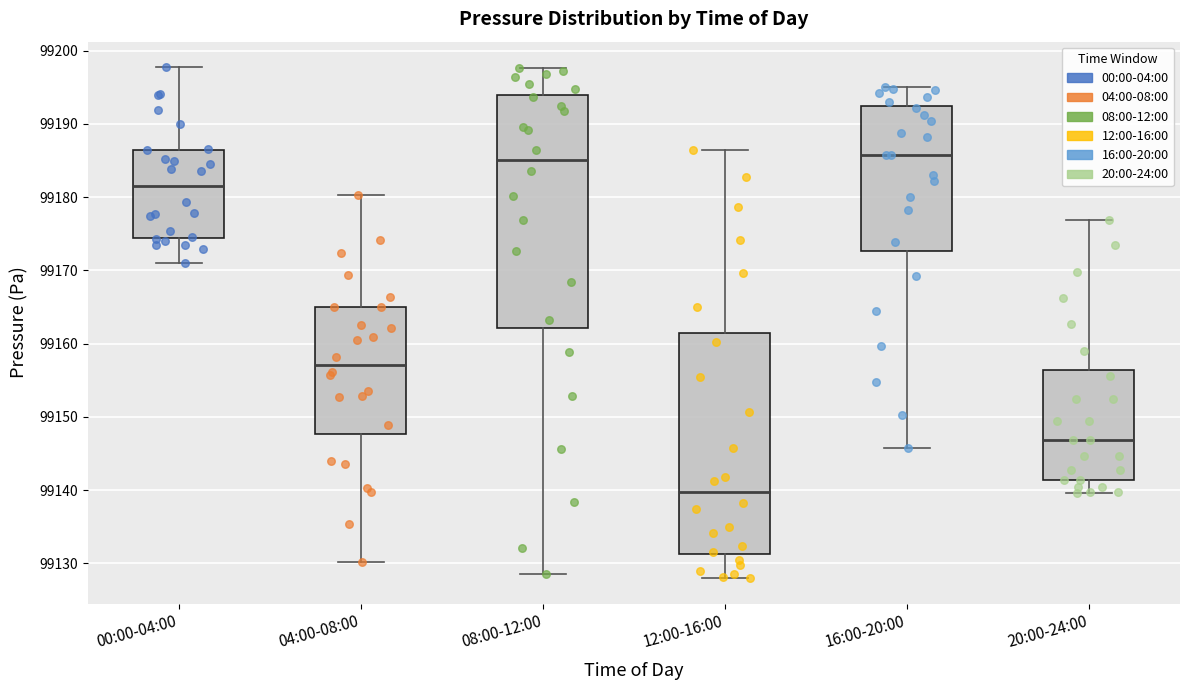

Reading left to right, read every box against the y-axis: the position of its median line, the range the box covers, and the ends of its whiskers. The values are not printed on the chart, so give them approximately, as read against the axis.

00:00-04:00: median 99181, box 99174 to 99186, whiskers 99171 to 99198
04:00-08:00: median 99157, box 99148 to 99165, whiskers 99130 to 99180
08:00-12:00: median 99185, box 99162 to 99194, whiskers 99129 to 99198
12:00-16:00: median 99140, box 99131 to 99161, whiskers 99128 to 99186
16:00-20:00: median 99186, box 99173 to 99192, whiskers 99146 to 99195
20:00-24:00: median 99147, box 99141 to 99156, whiskers 99140 to 99177